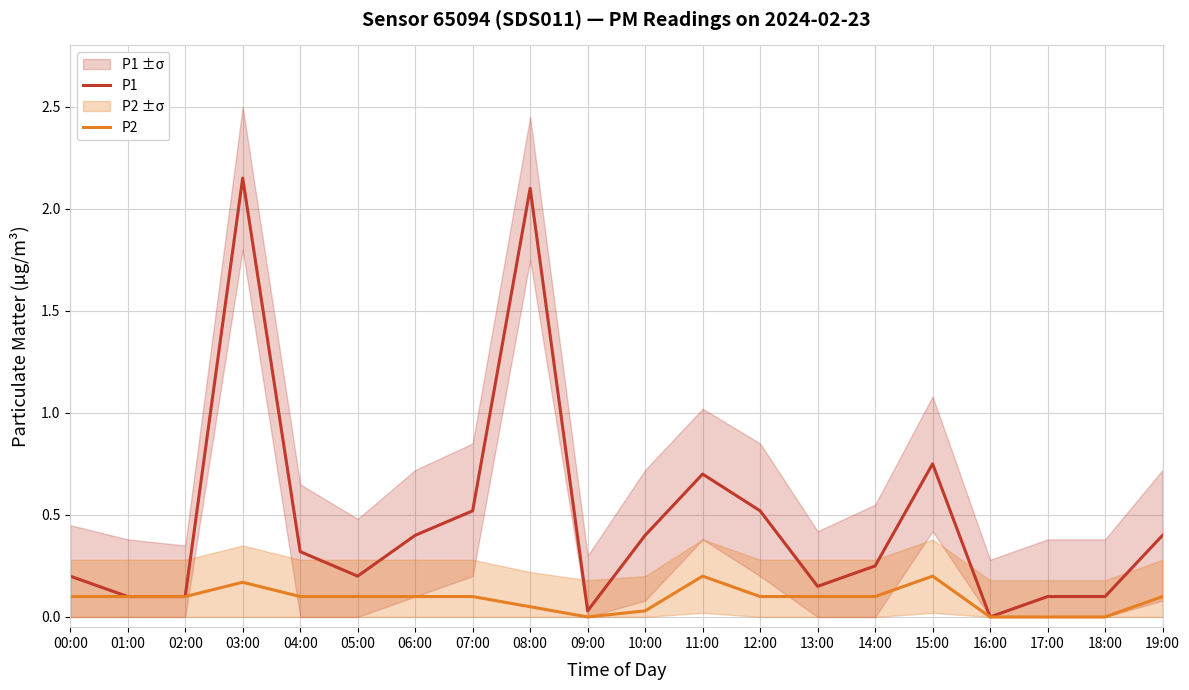

How many distinct data groups are displayed?

2